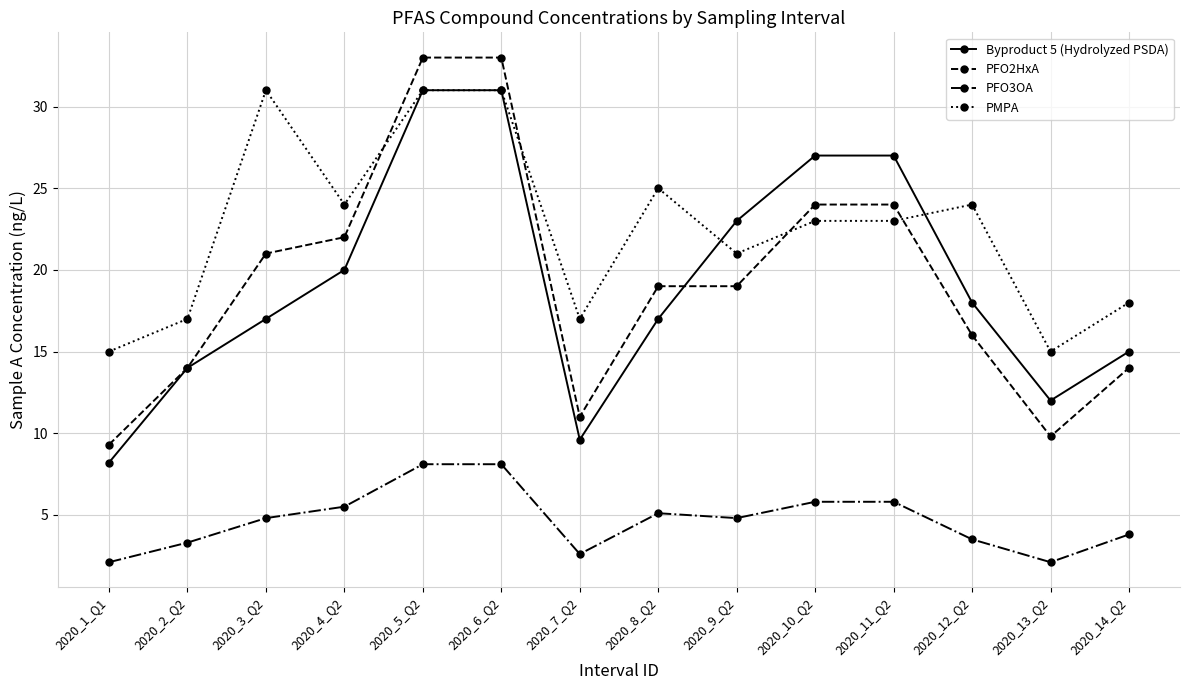

What is the lowest value of the PMPA series?

15.0